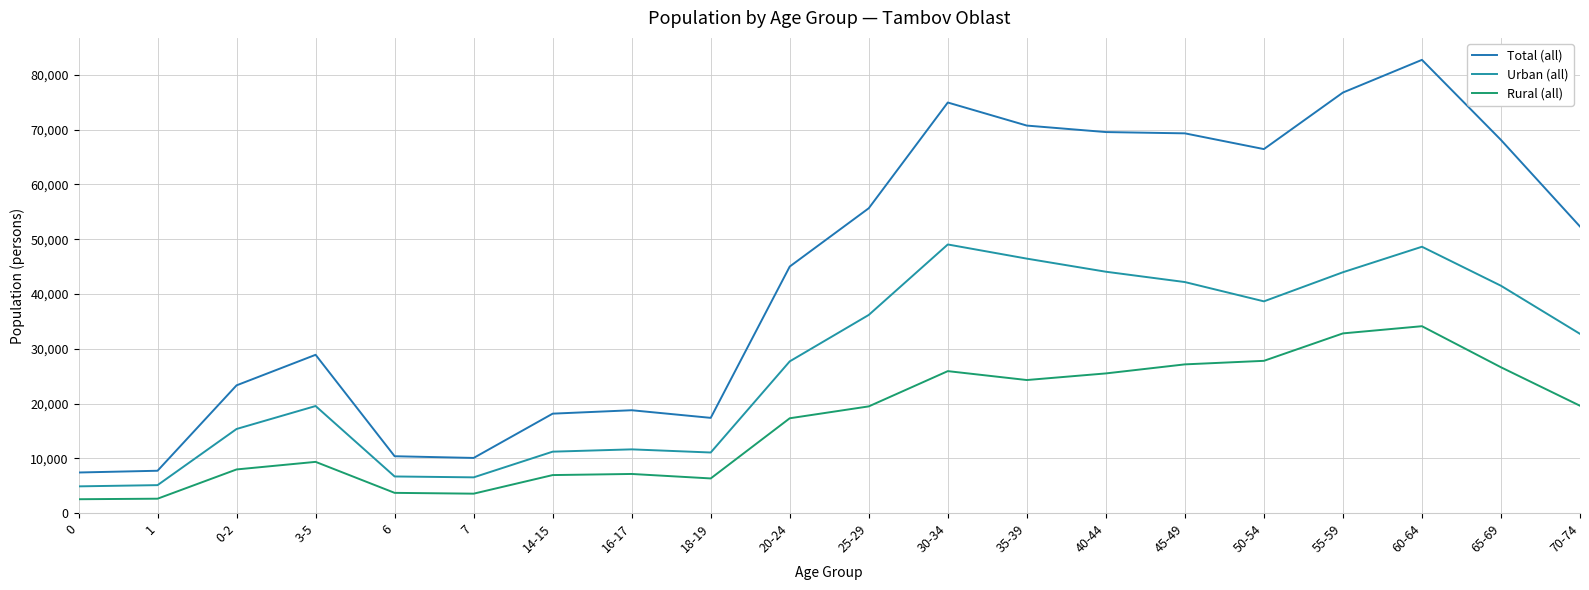

Is the value of Rural (all) at 40-44 greater than the value of Urban (all) at 1?

Yes